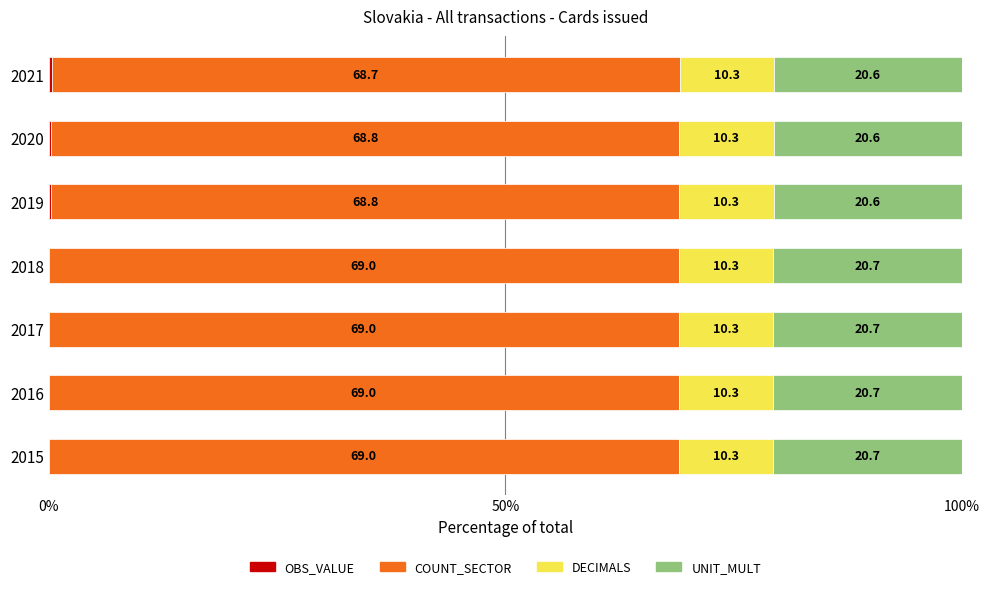

How many categories are shown in the chart?

7